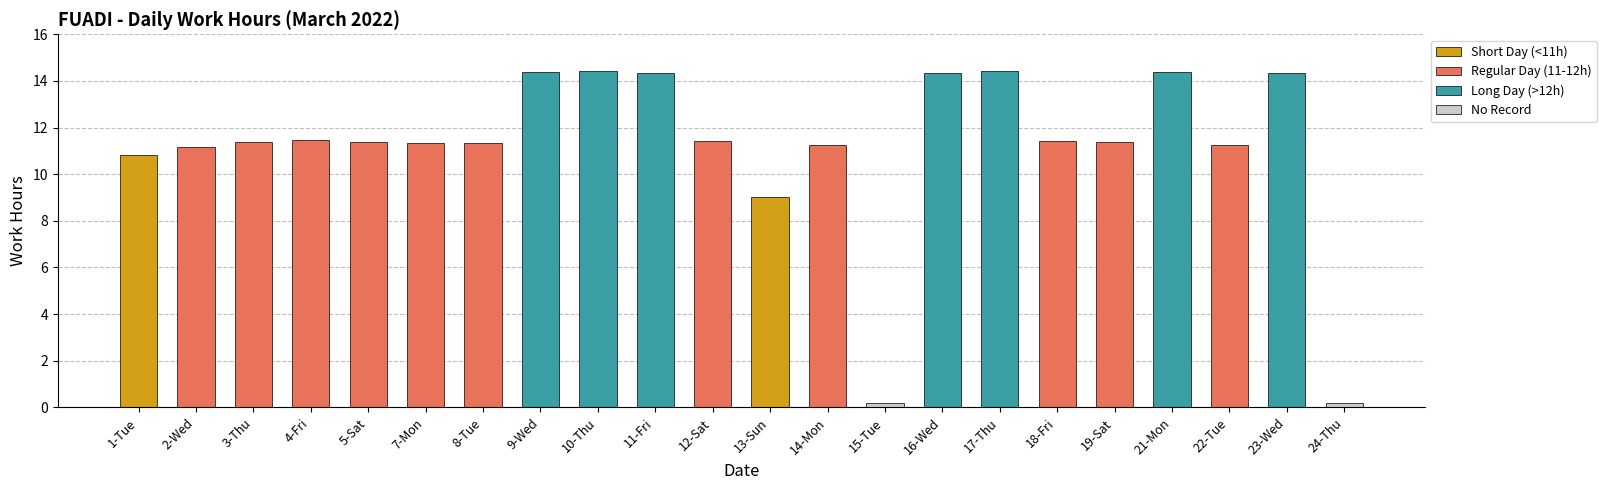

Reading left to right, what are all the values shown in this chart?

1-Tue=10.8	2-Wed=11.2	3-Thu=11.4	4-Fri=11.5	5-Sat=11.4	7-Mon=11.3	8-Tue=11.3	9-Wed=14.4	10-Thu=14.4	11-Fri=14.3	12-Sat=11.4	13-Sun=9.0	14-Mon=11.2	15-Tue=0.0	16-Wed=14.3	17-Thu=14.4	18-Fri=11.4	19-Sat=11.4	21-Mon=14.4	22-Tue=11.3	23-Wed=14.3	24-Thu=0.0